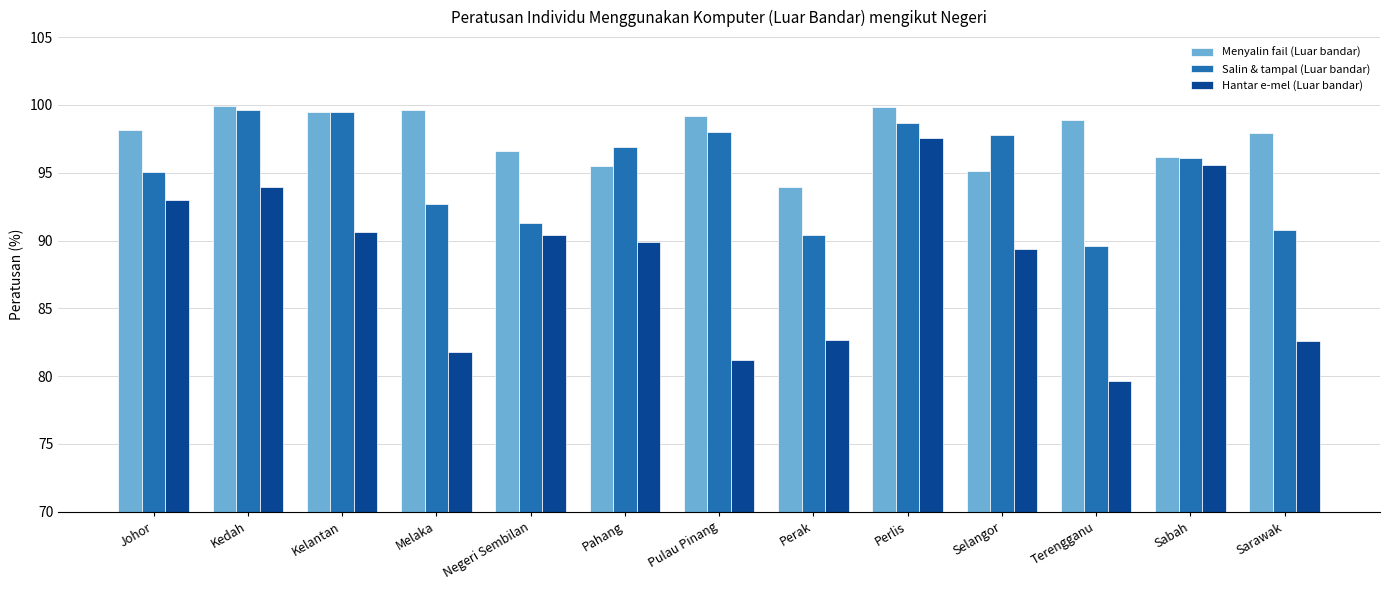

Which series has the largest total across all categories?

Menyalin fail (Luar bandar)